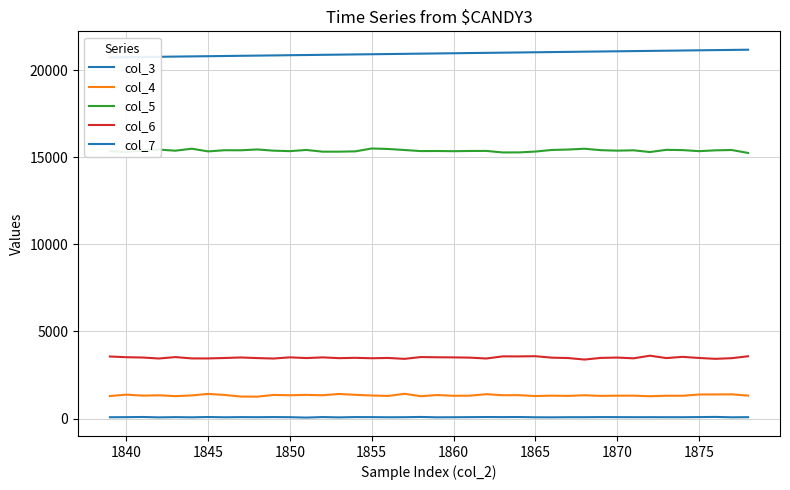

True or false: col_6 and col_5 cross at least once.

False